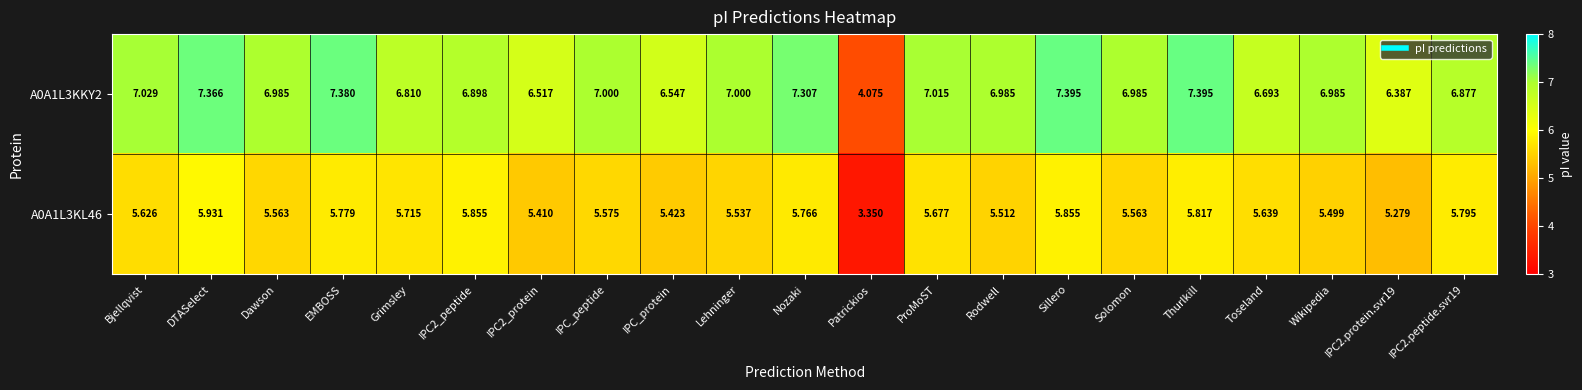

Rank the series by their average value, from highest to lowest.

A0A1L3KKY2, A0A1L3KL46